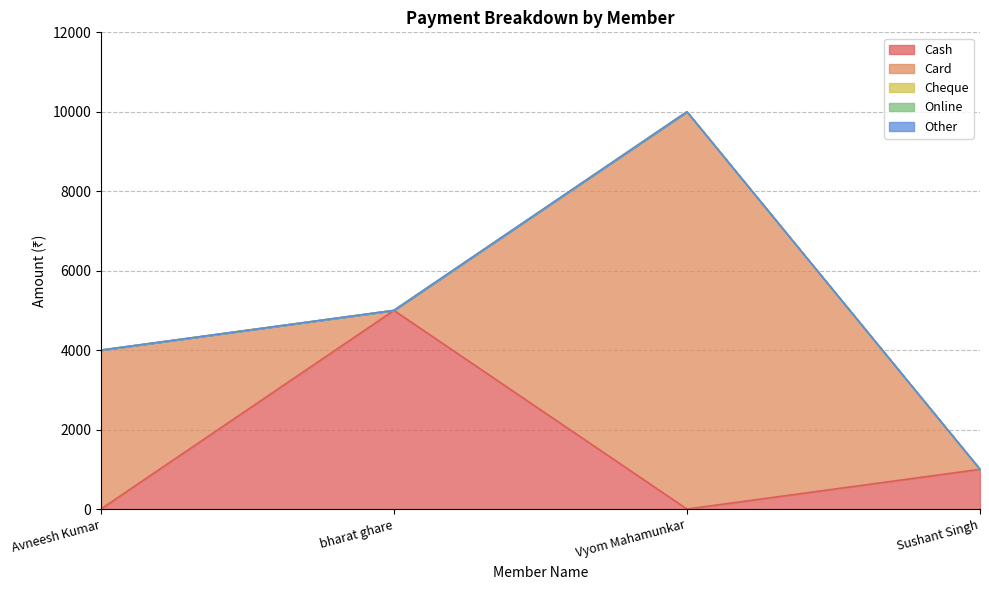

True or false: Card has a value of -3338 at bharat ghare.

False